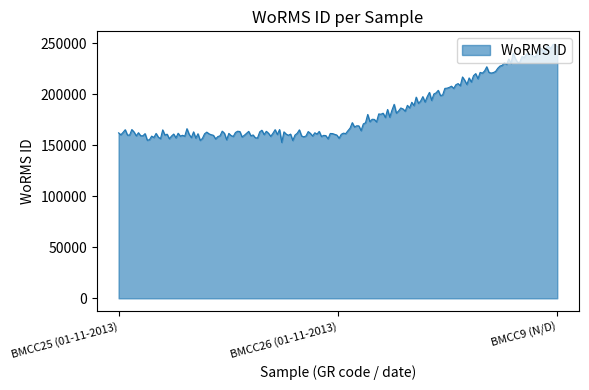

What is the smallest value displayed?

152704.8